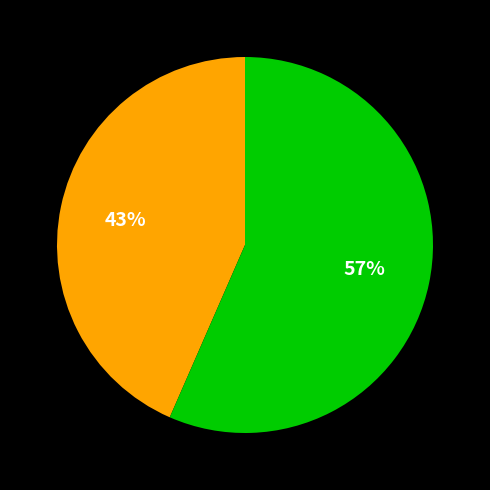

Count the number of slices in the pie.

2